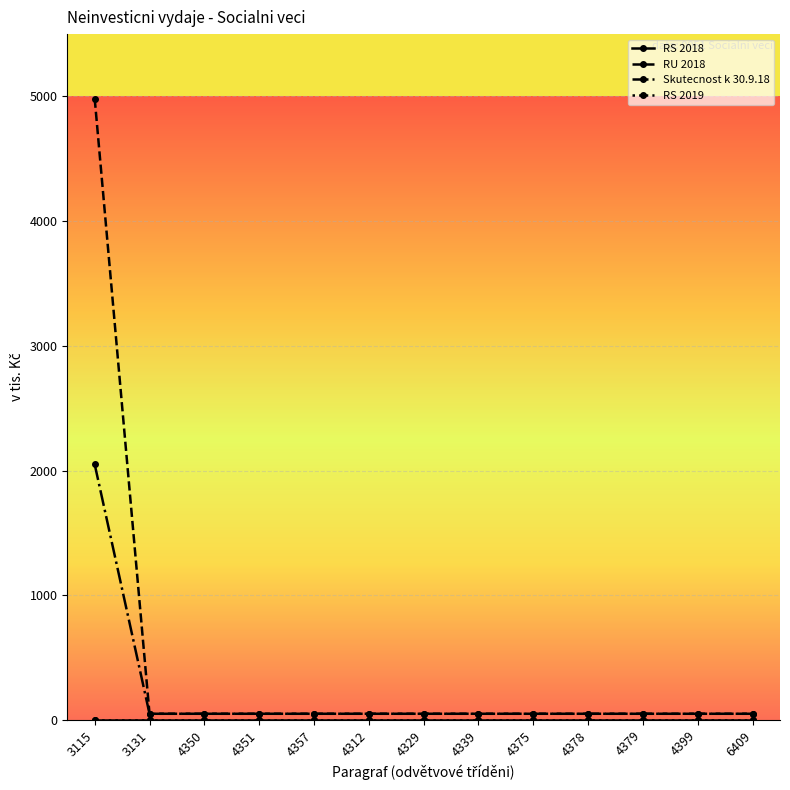

Is this an area chart (filled region under the line)?

No